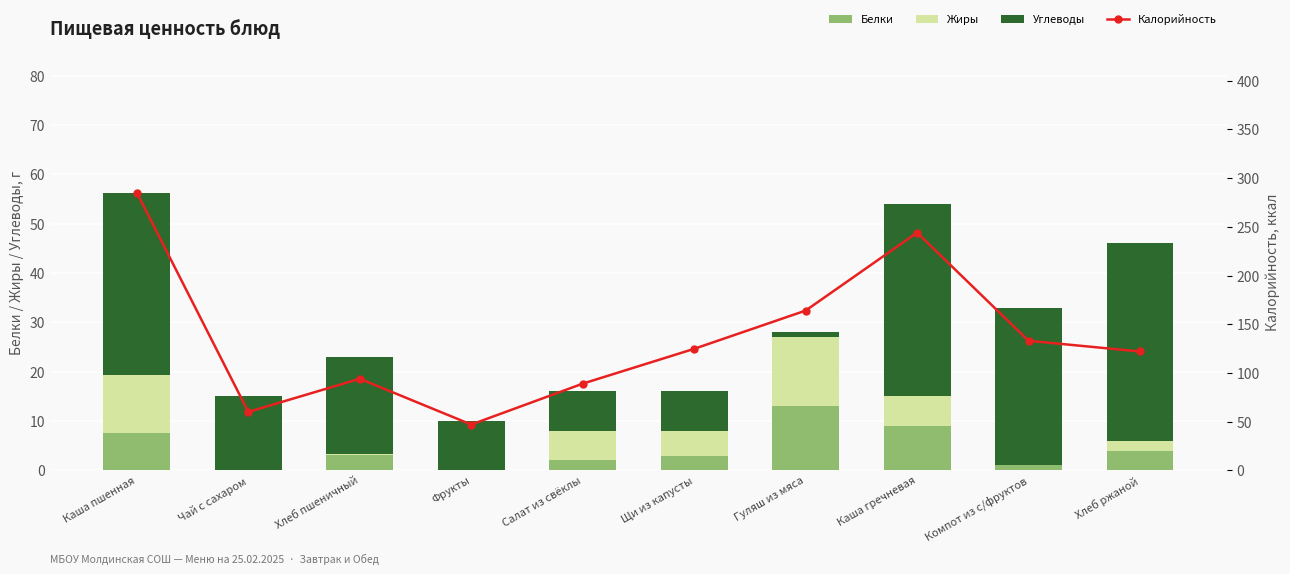

What are all the series names shown in the legend?

Белки, Жиры, Углеводы, Калорийность